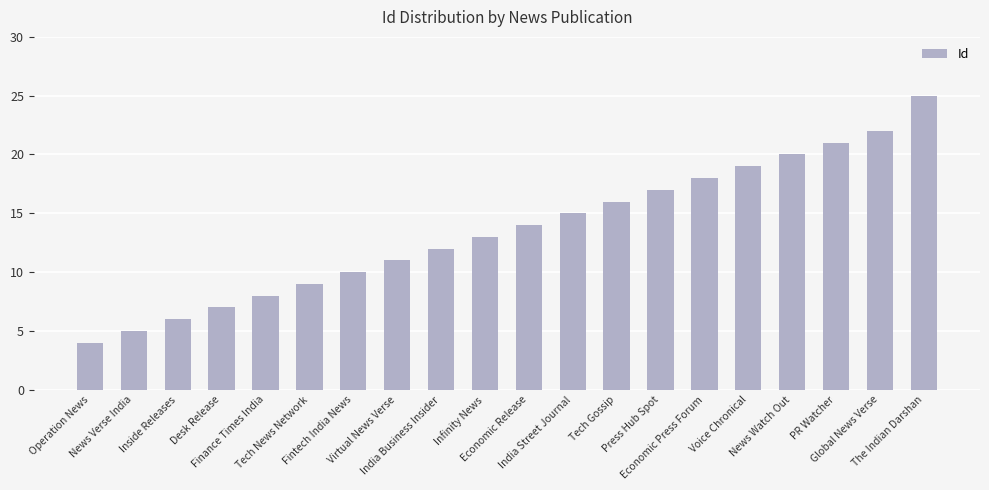

Are the bars grouped side by side (vs. stacked)?

No